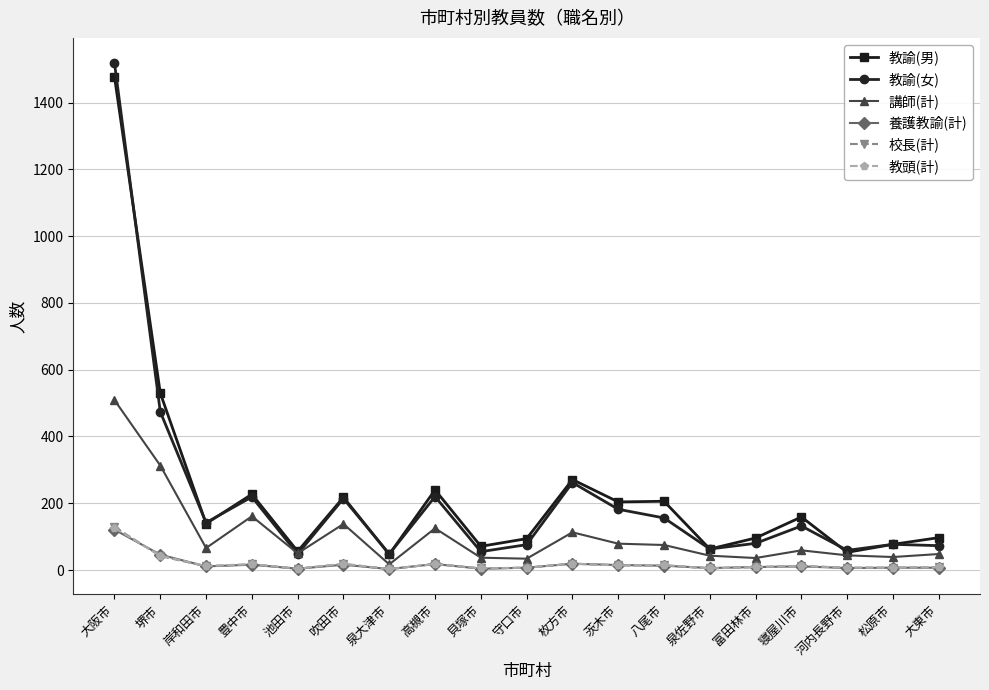

What is the label of the 17th point from the right?

岸和田市